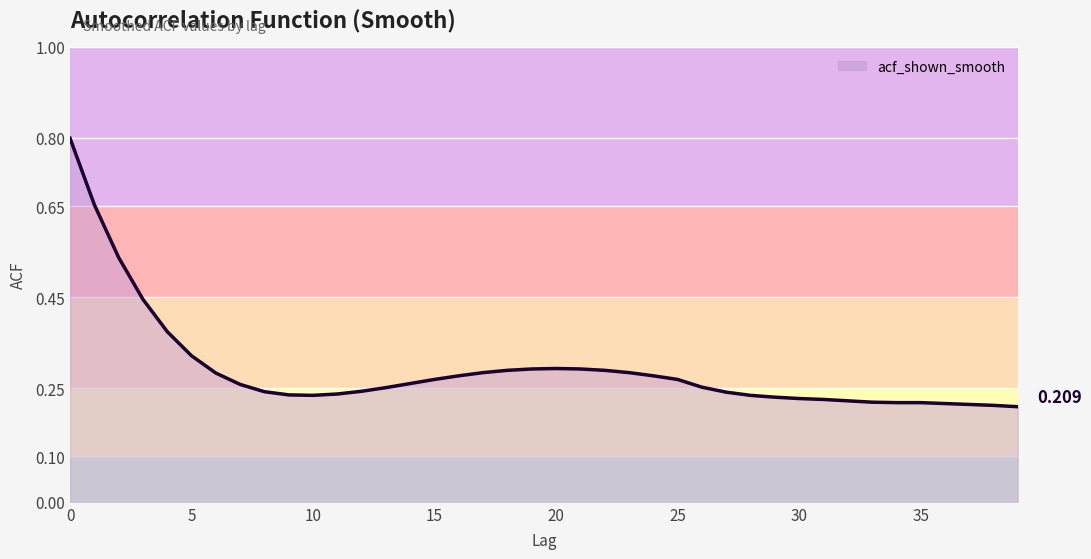

Does the chart display data point markers on the line(s)?

No